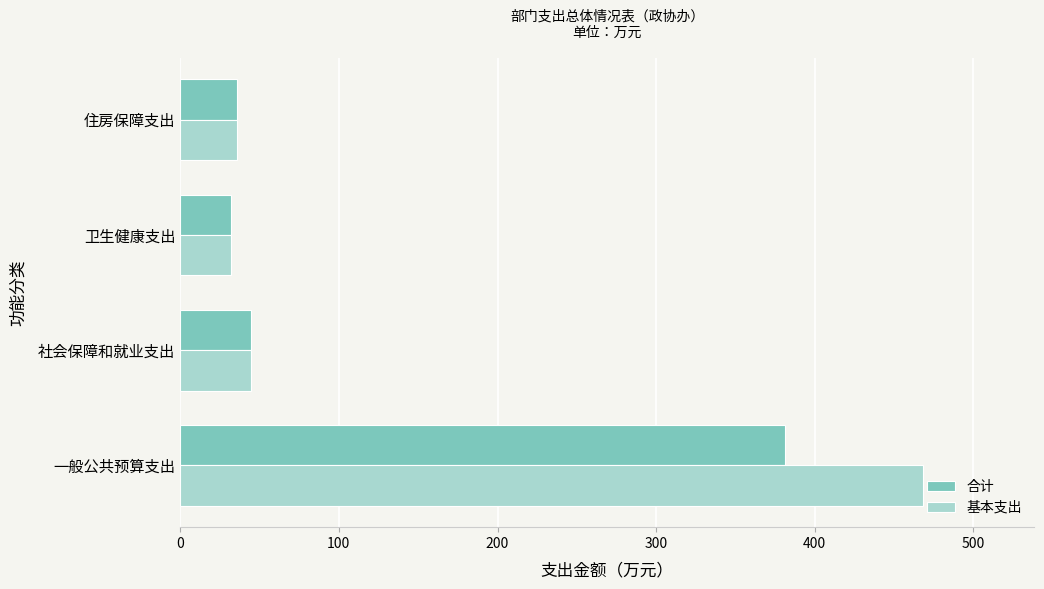

True or false: 合计 has a value of 32.1 at 卫生健康支出.

True